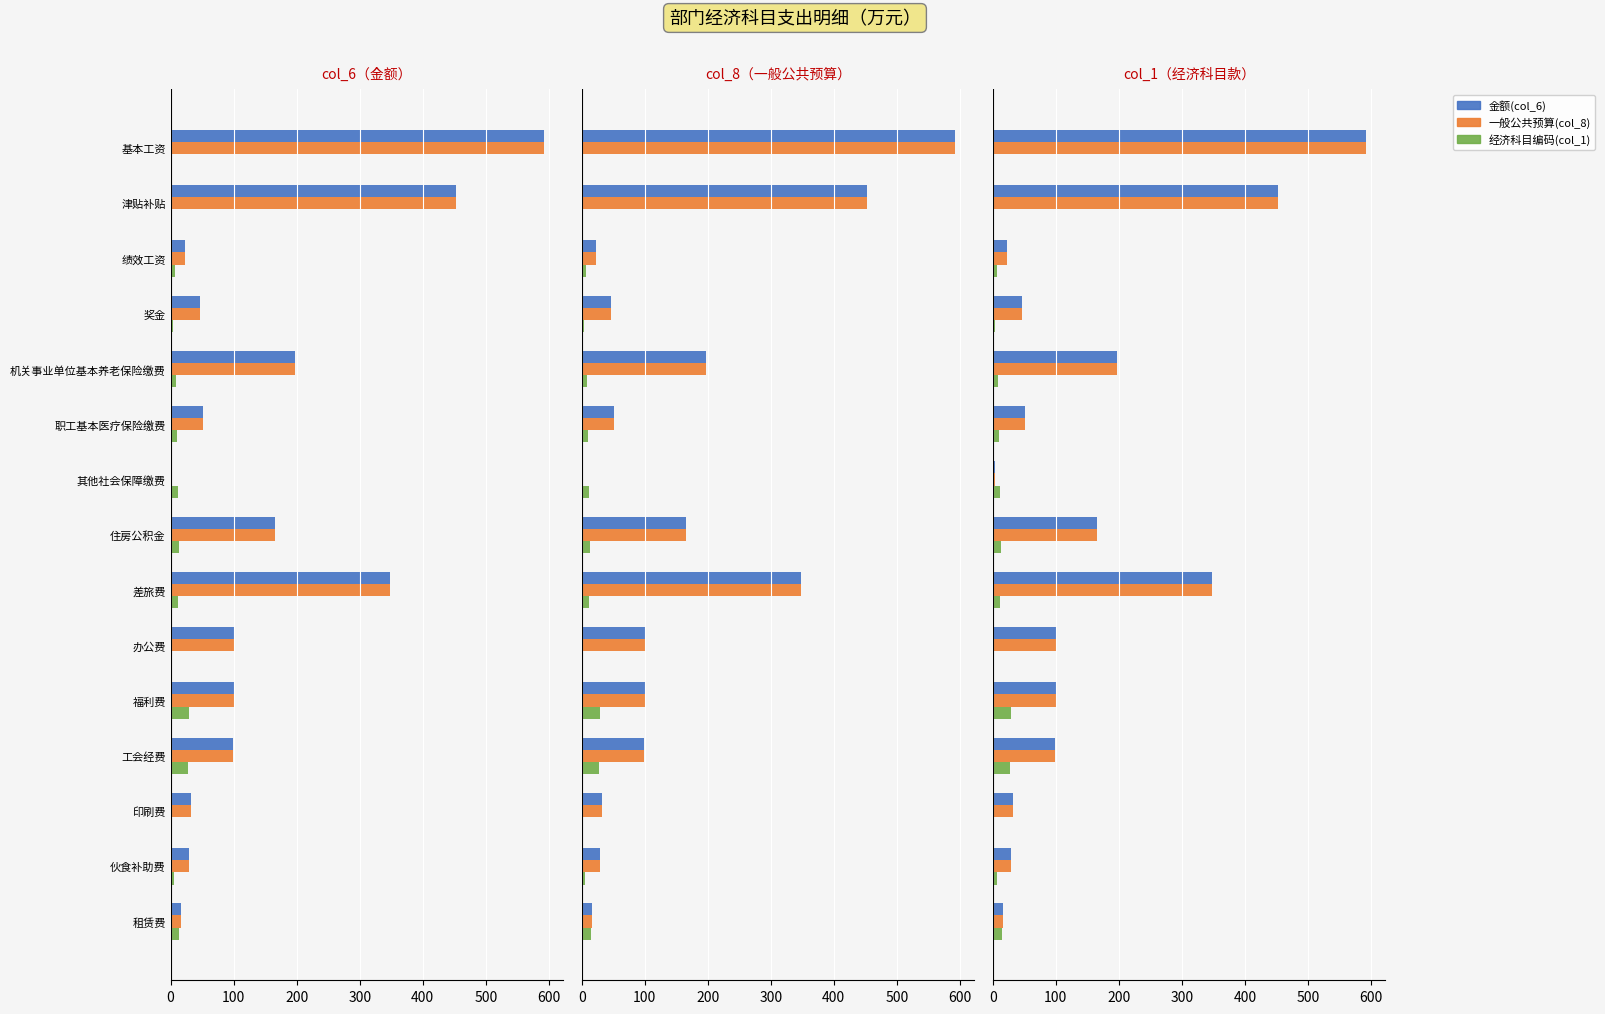

How many values in the 一般公共预算(col_8) series exceed 98?

8